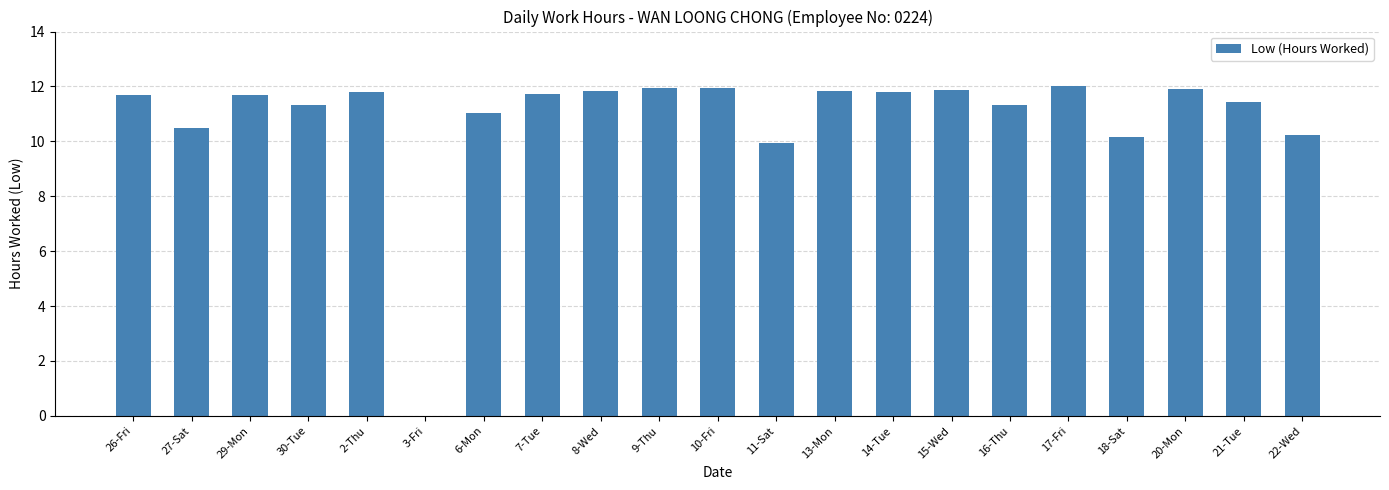

True or false: the data shows 11.9 at 20-Mon.

True